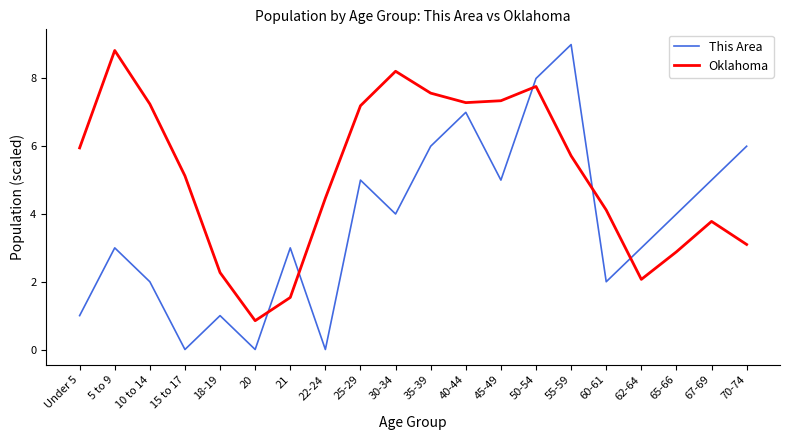

Which series has the largest total across all categories?

Oklahoma